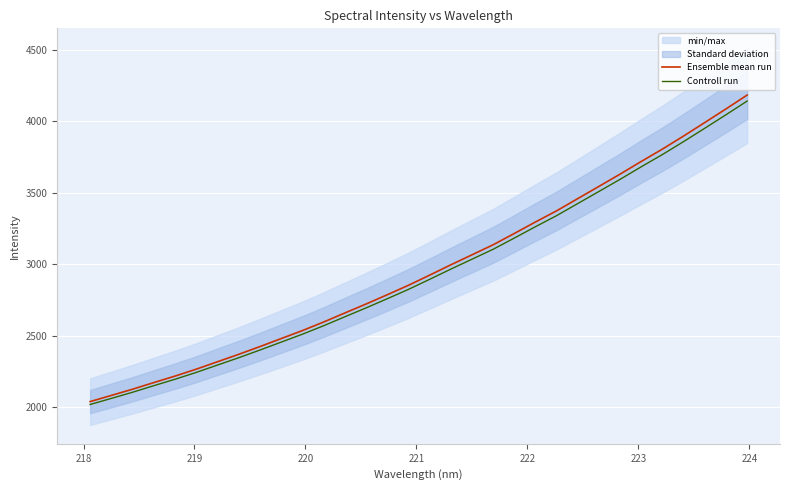

What is the lowest value of the Controll run series?

2018.6